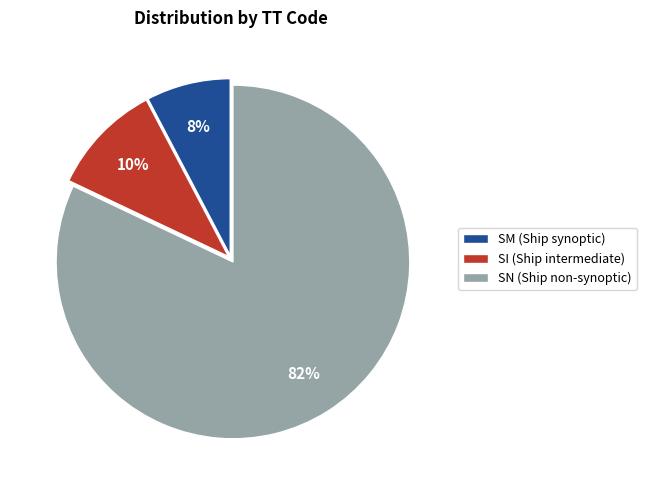

The SM slice represents 8% of the pie. True or false?

True